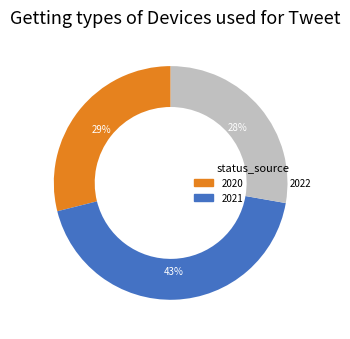

Is there a majority slice in this chart?

No